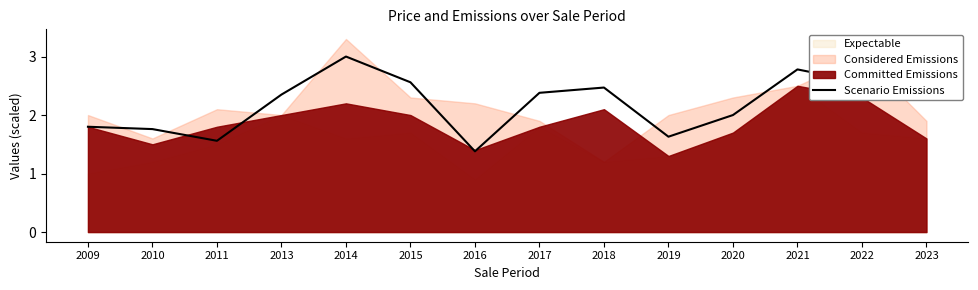

Where is the data nearest to the value 2?

2020